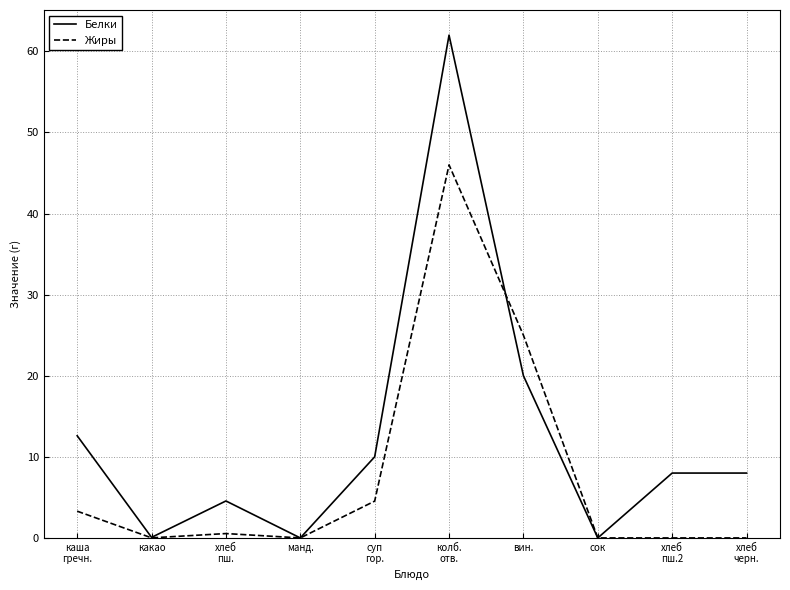

What is the maximum value shown in the chart?

62.0